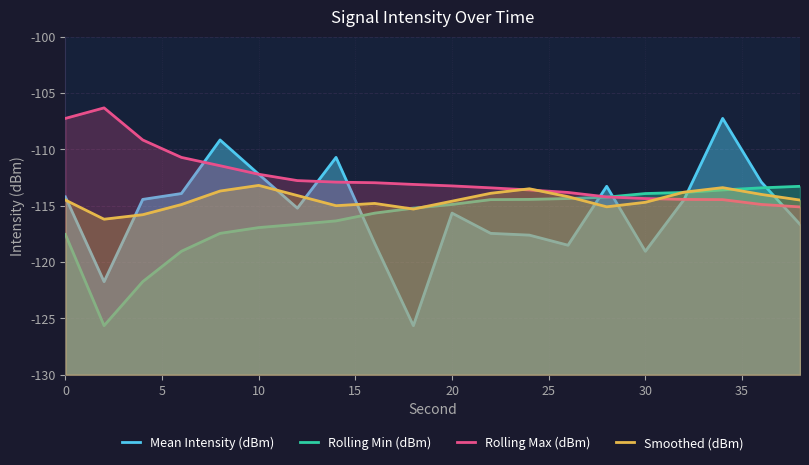

The Rolling Max (dBm) series shows -59.1 at 30. True or false?

False